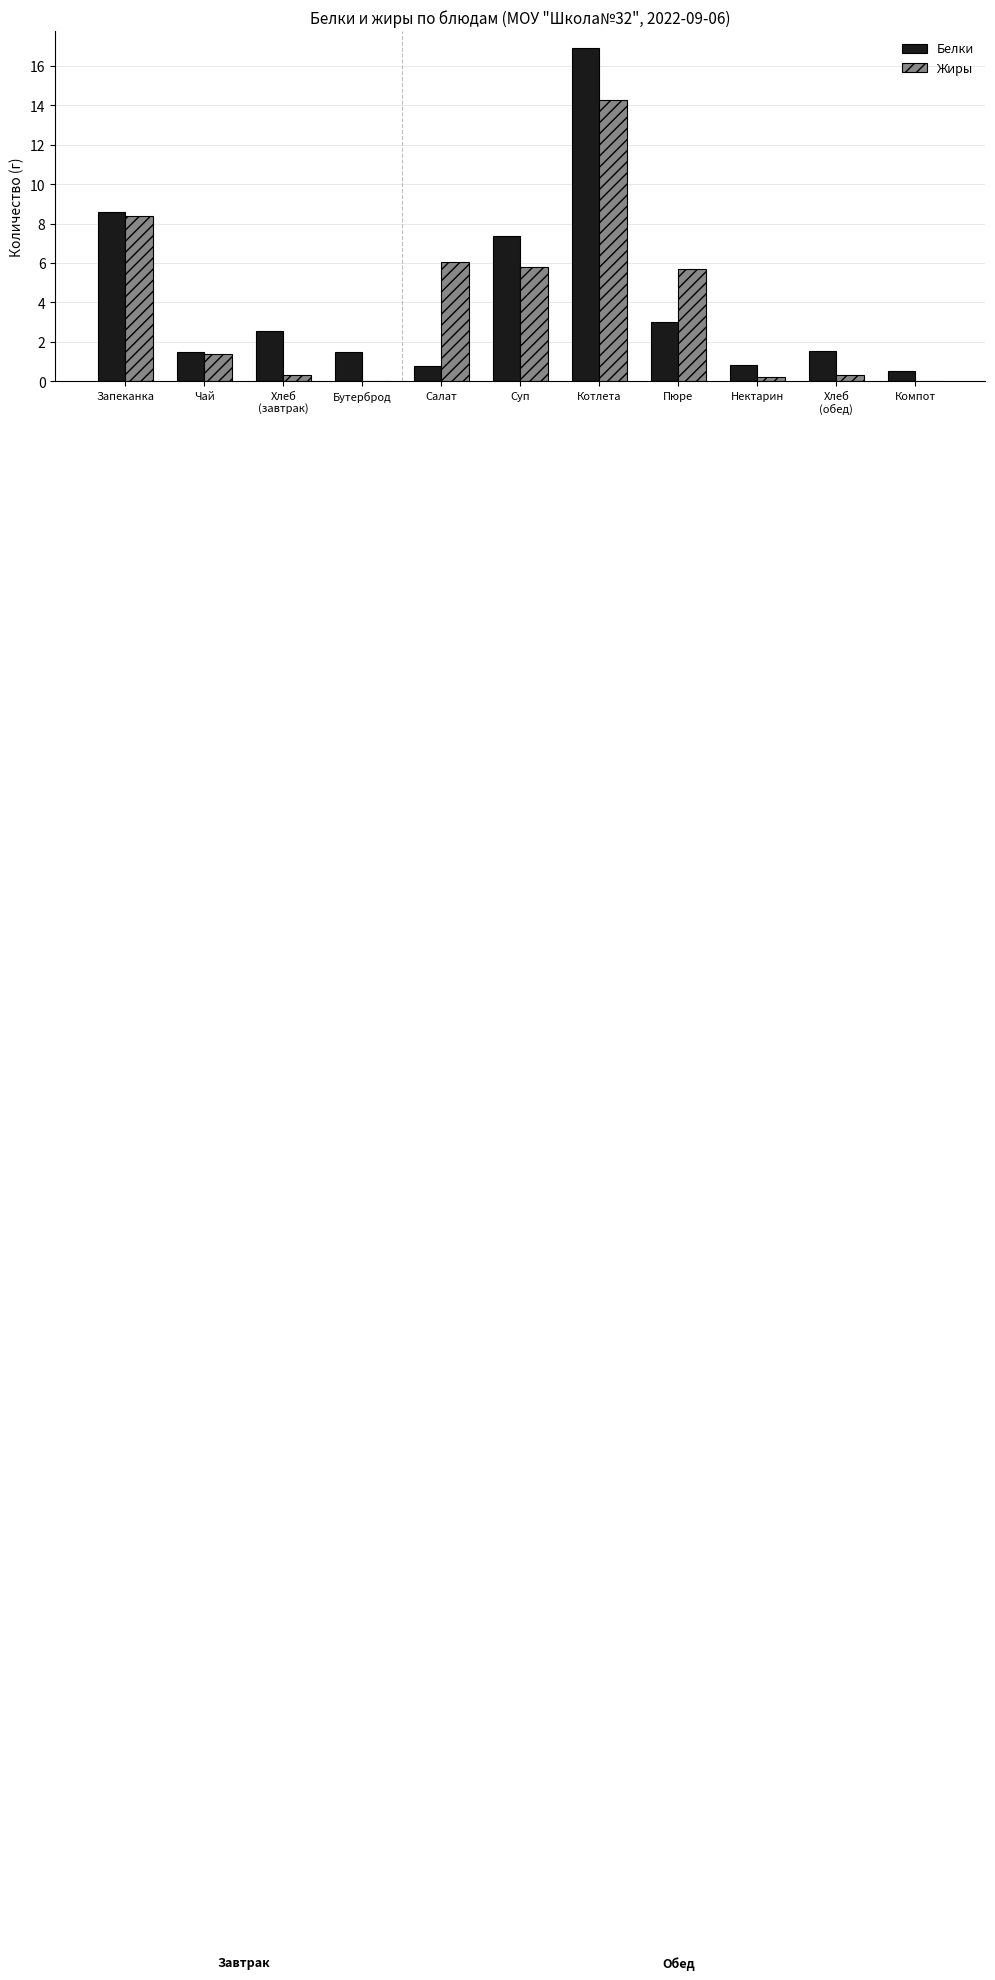

Where does the Белки series first go above 1?

Запеканка